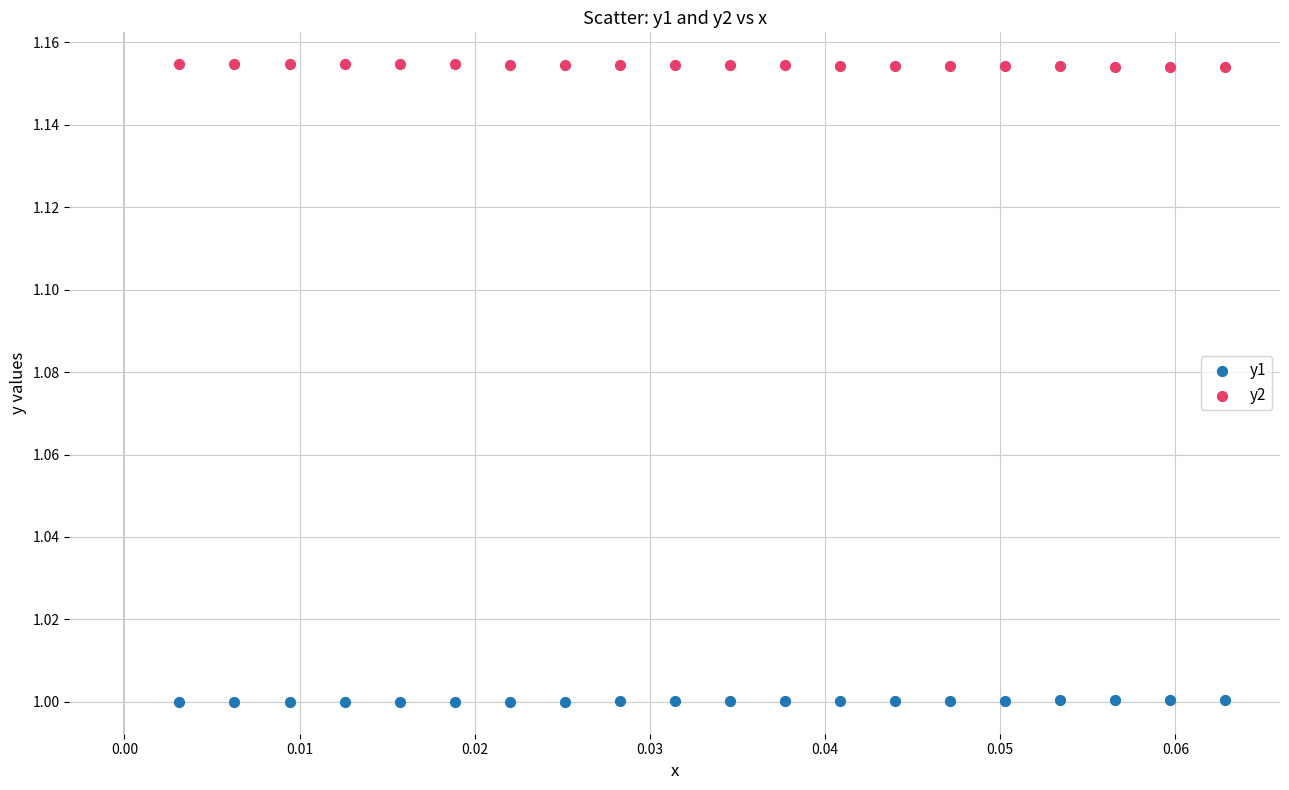

Which series contains the highest Y value?

y2